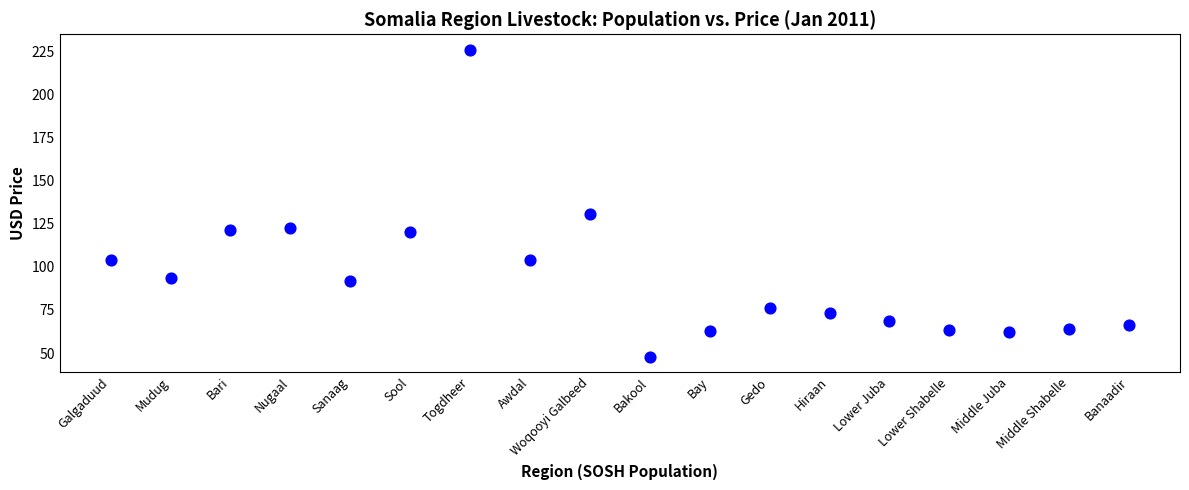

What Y value in the scatter plot is closest to 137?

130.8